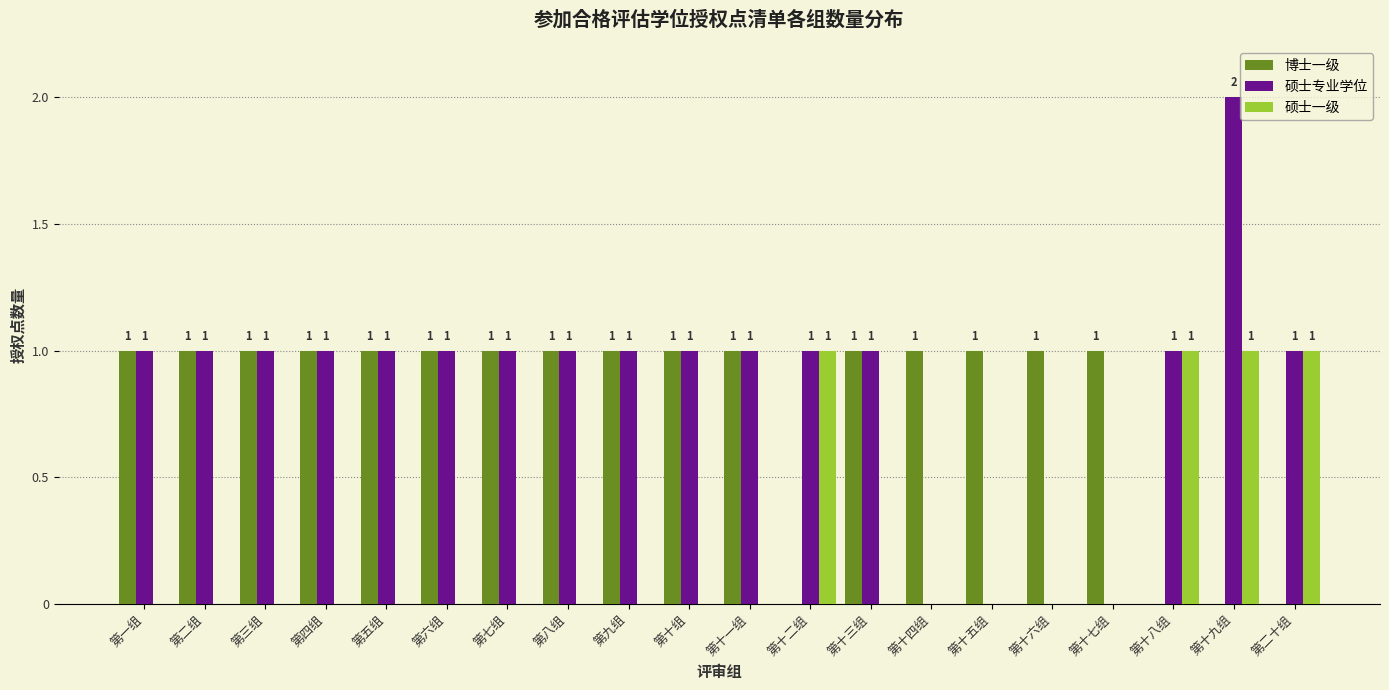

Reading left to right, list all the values displayed in this chart.

博士一级: 第一组=1	第二组=1	第三组=1	第四组=1	第五组=1	第六组=1	第七组=1	第八组=1	第九组=1	第十组=1	第十一组=1	第十二组=0	第十三组=1	第十四组=1	第十五组=1	第十六组=1	第十七组=1	第十八组=0	第十九组=0	第二十组=0
硕士专业学位: 第一组=1	第二组=1	第三组=1	第四组=1	第五组=1	第六组=1	第七组=1	第八组=1	第九组=1	第十组=1	第十一组=1	第十二组=1	第十三组=1	第十四组=0	第十五组=0	第十六组=0	第十七组=0	第十八组=1	第十九组=2	第二十组=1
硕士一级: 第一组=0	第二组=0	第三组=0	第四组=0	第五组=0	第六组=0	第七组=0	第八组=0	第九组=0	第十组=0	第十一组=0	第十二组=1	第十三组=0	第十四组=0	第十五组=0	第十六组=0	第十七组=0	第十八组=1	第十九组=1	第二十组=1